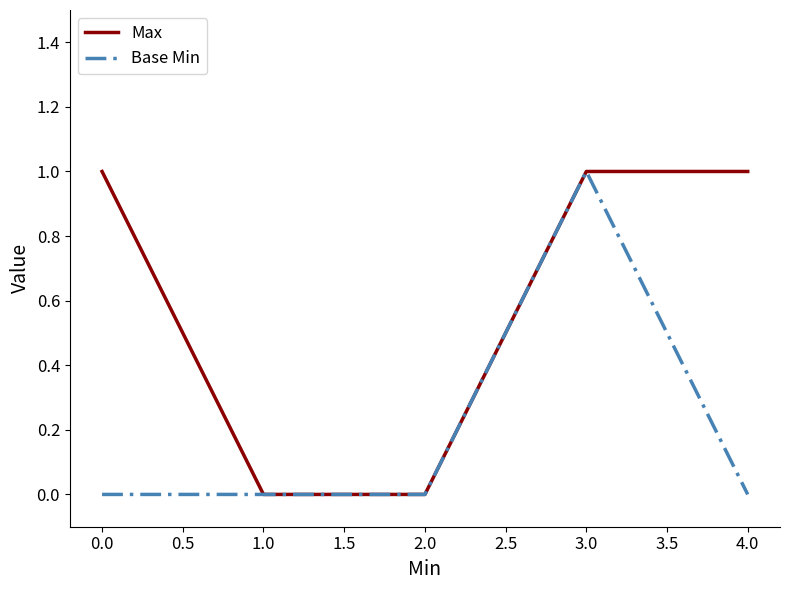

What is the approximate value of Max at 1.0?

0